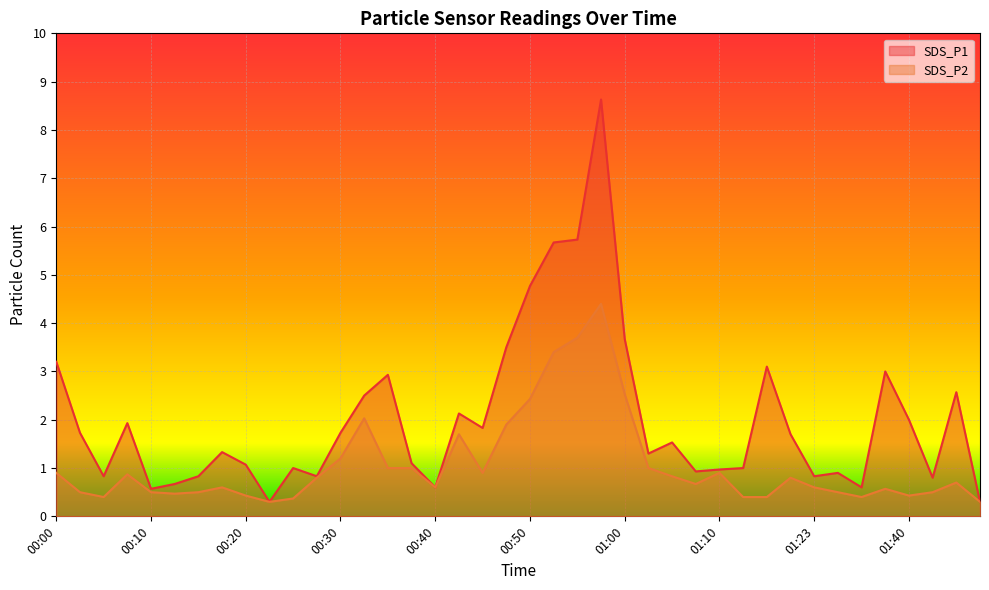

Reading right to left, list all the values displayed in this chart.

SDS_P1: 01:53=0.3	01:50=2.6	01:48=0.8	01:40=2.0	01:37=3.0	01:32=0.6	01:29=0.9	01:23=0.8	01:21=1.7	01:15=3.1	01:12=1.0	01:10=1.0	01:07=0.9	01:05=1.5	01:02=1.3	01:00=3.7	00:57=8.6	00:55=5.7	00:52=5.7	00:50=4.8	00:47=3.5	00:45=1.8	00:42=2.1	00:40=0.6	00:37=1.1	00:35=2.9	00:33=2.5	00:30=1.7	00:27=0.8	00:25=1.0	00:22=0.3	00:20=1.1	00:17=1.3	00:15=0.8	00:12=0.7	00:10=0.6	00:07=1.9	00:05=0.8	00:03=1.7	00:00=3.2
SDS_P2: 01:53=0.3	01:50=0.7	01:48=0.5	01:40=0.4	01:37=0.6	01:32=0.4	01:29=0.5	01:23=0.6	01:21=0.8	01:15=0.4	01:12=0.4	01:10=0.9	01:07=0.7	01:05=0.8	01:02=1.0	01:00=2.5	00:57=4.4	00:55=3.7	00:52=3.4	00:50=2.4	00:47=1.9	00:45=0.9	00:42=1.7	00:40=0.6	00:37=1.0	00:35=1.0	00:33=2.0	00:30=1.2	00:27=0.8	00:25=0.4	00:22=0.3	00:20=0.4	00:17=0.6	00:15=0.5	00:12=0.5	00:10=0.5	00:07=0.9	00:05=0.4	00:03=0.5	00:00=0.9